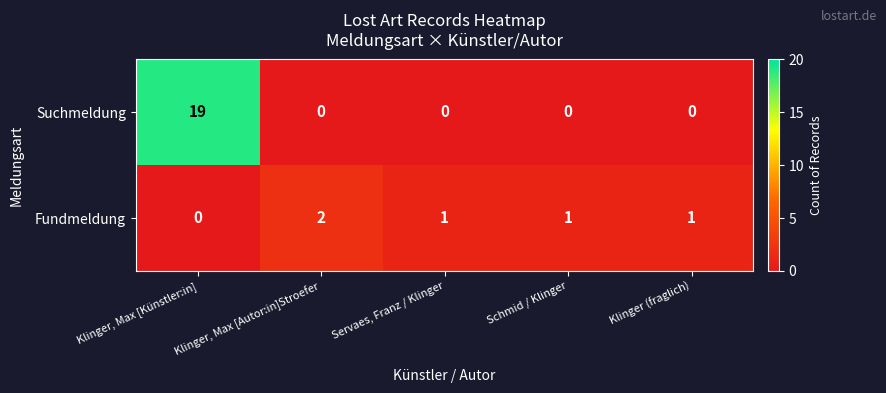

What is the total value across all series at Klinger, Max [Künstler:in]?

19